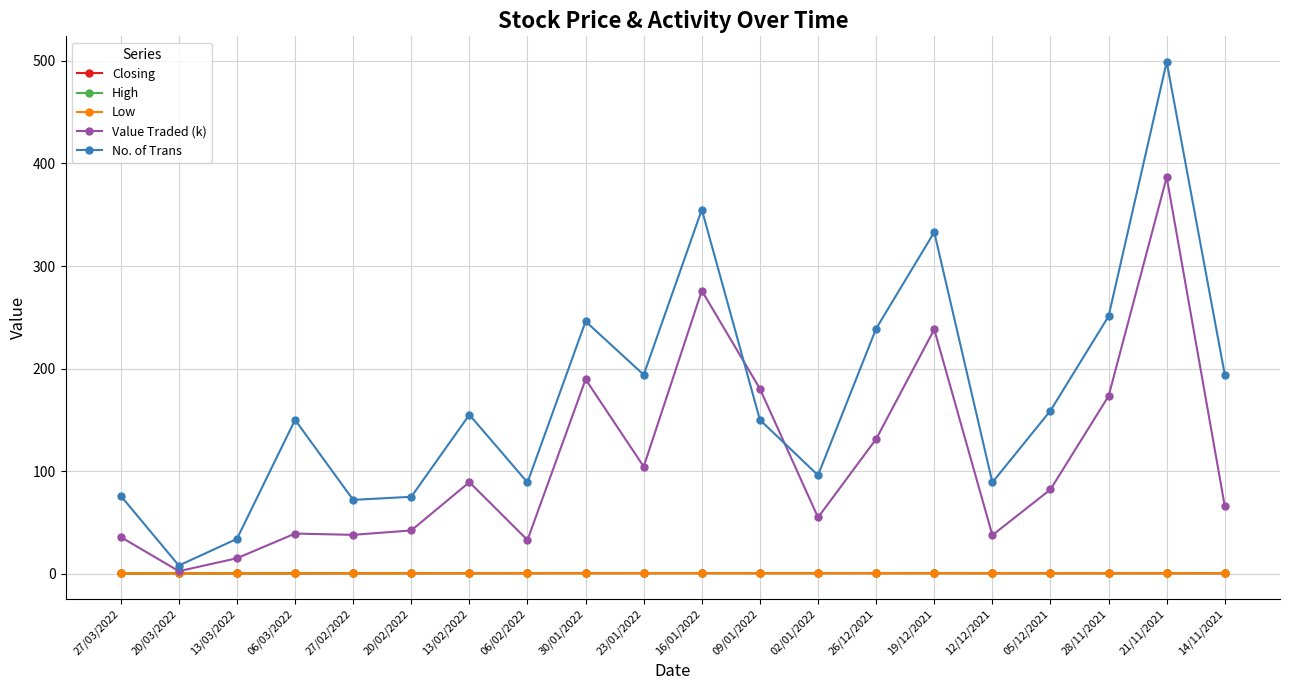

Which series ends up on top after the final intersection of No. of Trans and Value Traded (k)?

No. of Trans